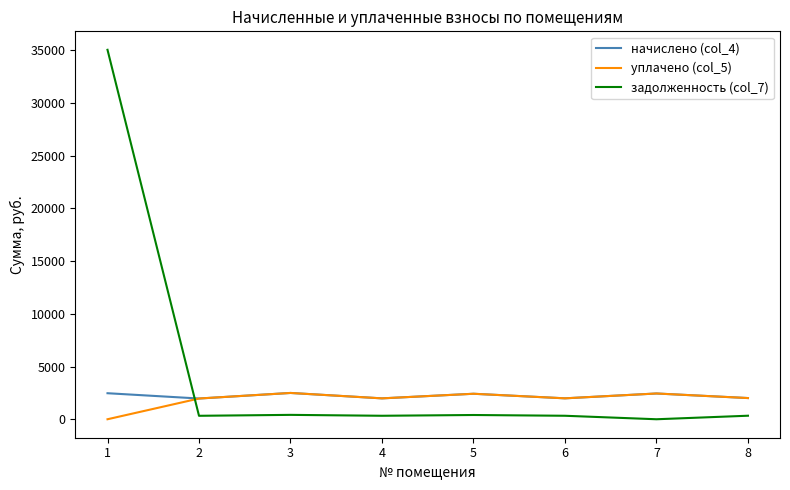

The value of начислено (col_4) at 2 is 1966.7. True or false?

True